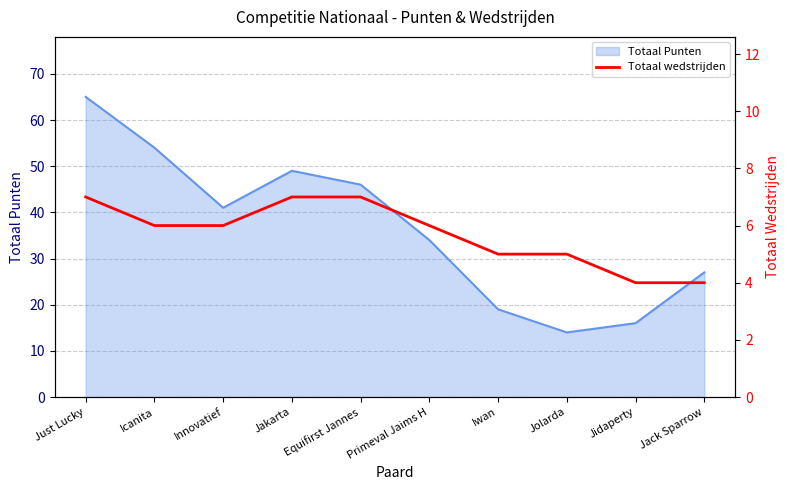

What is the label of the 2nd point from the left?

Icanita